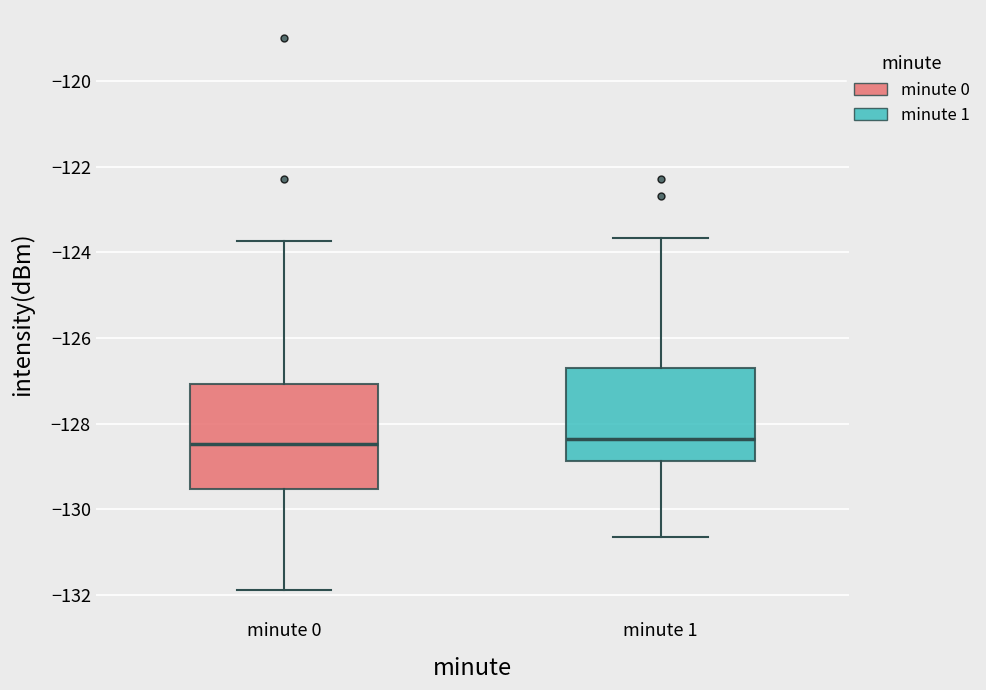

Reading left to right, read every box against the y-axis: the position of its median line, the range the box covers, and the ends of its whiskers. The values are not printed on the chart, so give them approximately, as read against the axis.

minute 0: median -128.4, box -129.6 to -127.0, whiskers -131.8 to -123.8
minute 1: median -128.4, box -128.8 to -126.8, whiskers -130.6 to -123.6